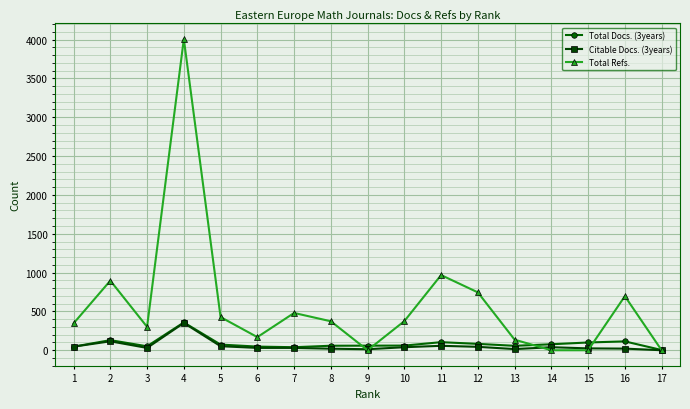

Which series has the largest range (max minus min)?

Total Refs.